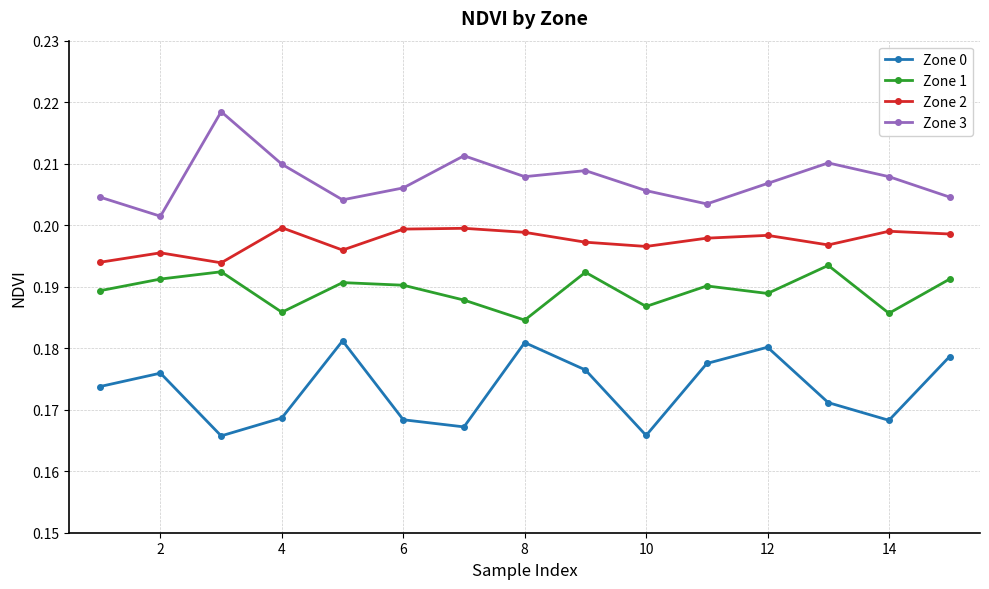

What is the sum of all Zone 2 values?

3.0